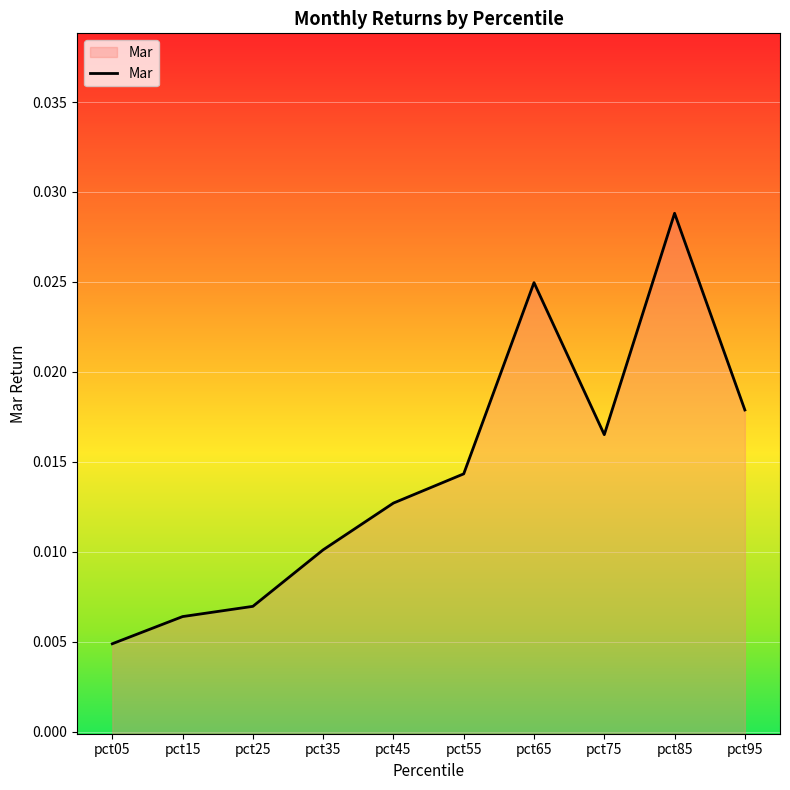

Which has a higher value, pct75 or pct85?

pct85